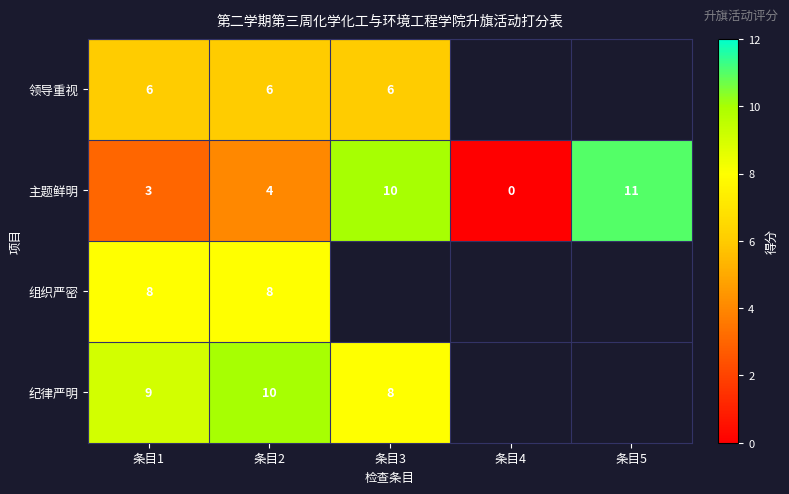

Is it true that 组织严密 equals 8 at 条目1?

True